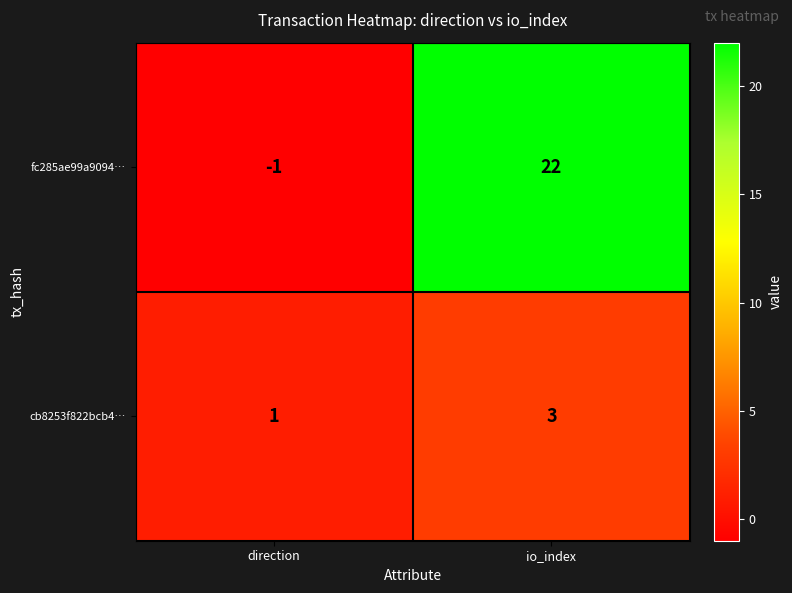

At which category is the sum across all series the highest?

io_index